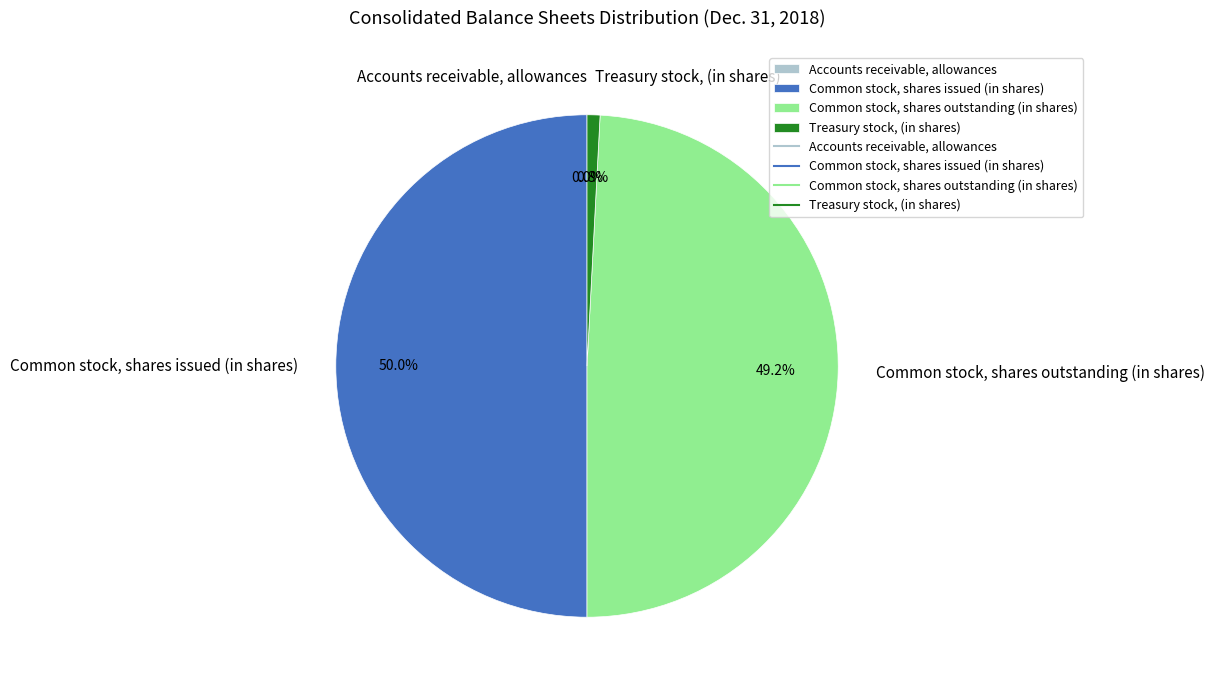

How much of the chart is everything except Treasury stock, (in shares)?

99.2%